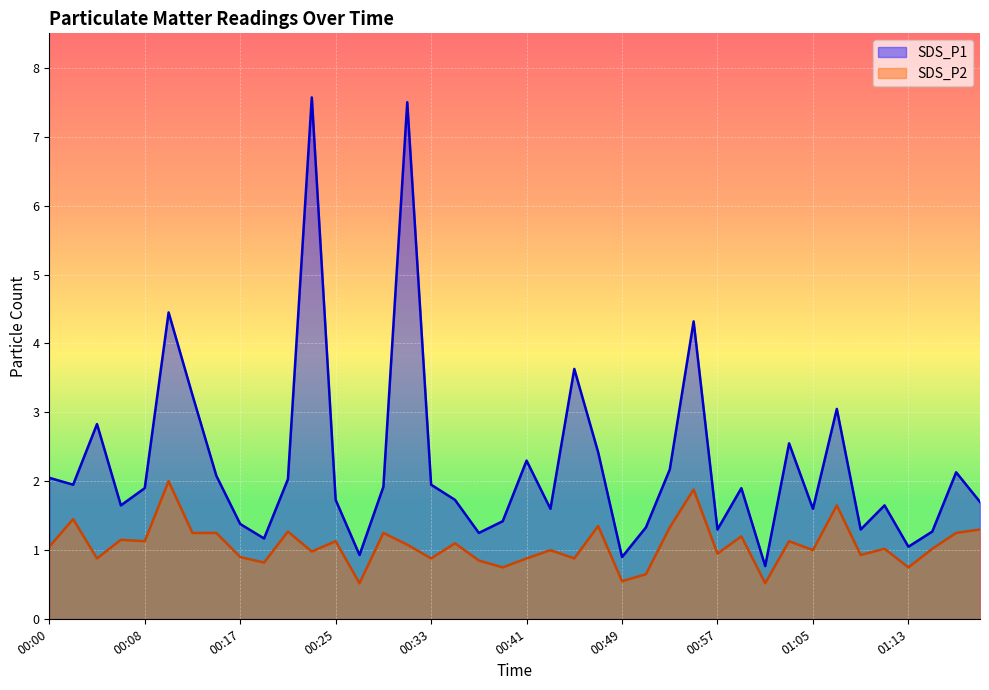

How many values in the SDS_P2 series exceed 1?

22